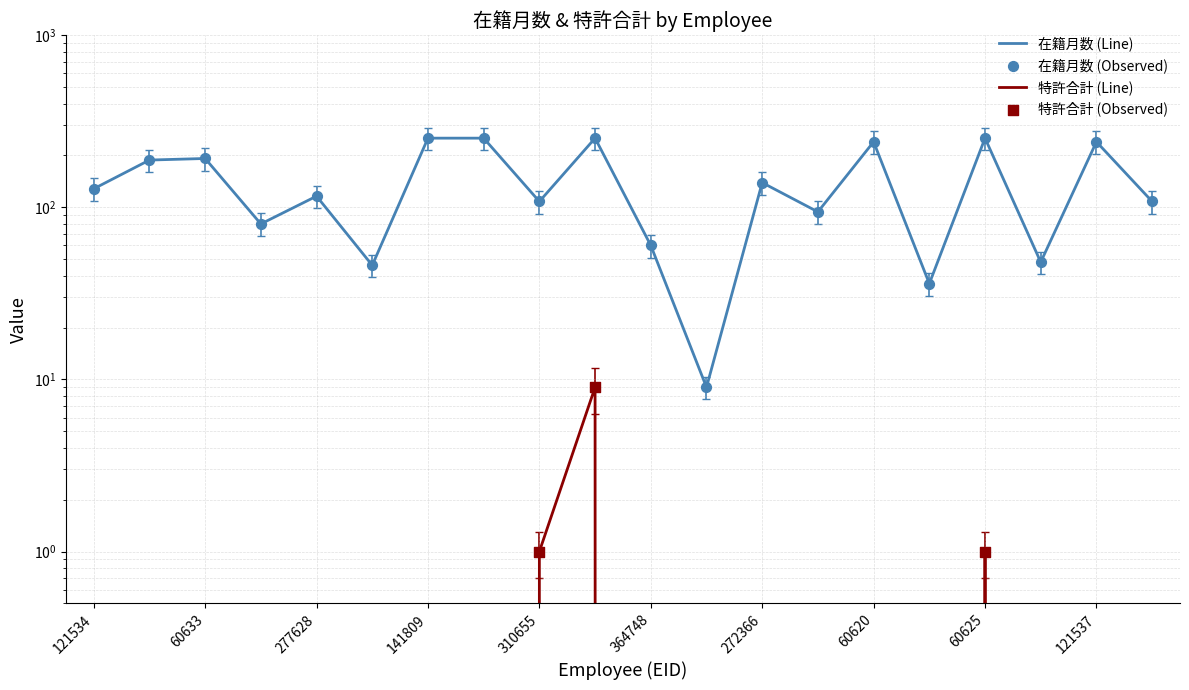

At how many categories does at least one series exceed 184?

8